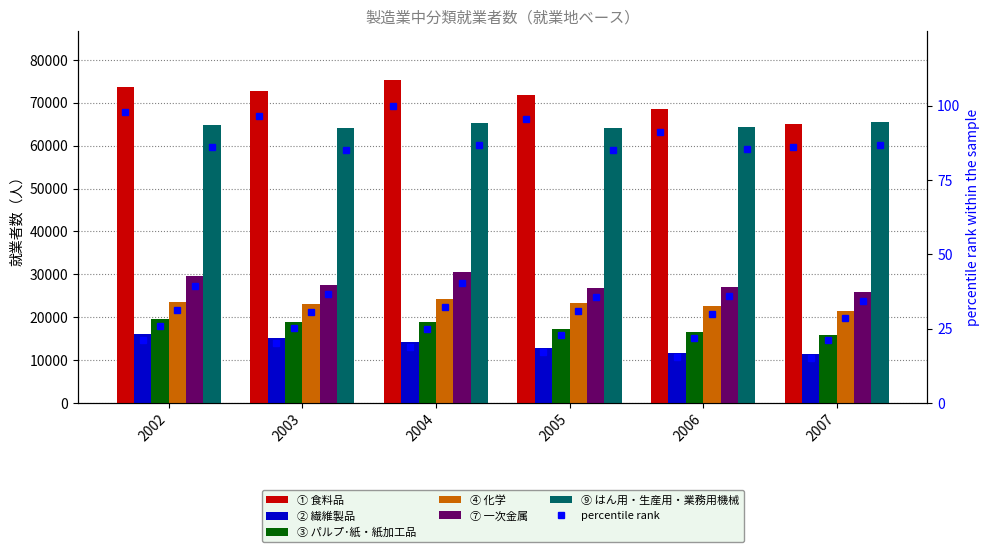

What are all the series names shown in the legend?

① 食料品, ② 繊維製品, ③ パルプ･紙・紙加工品, ④ 化学, ⑦ 一次金属, ⑨ はん用・生産用・業務用機械